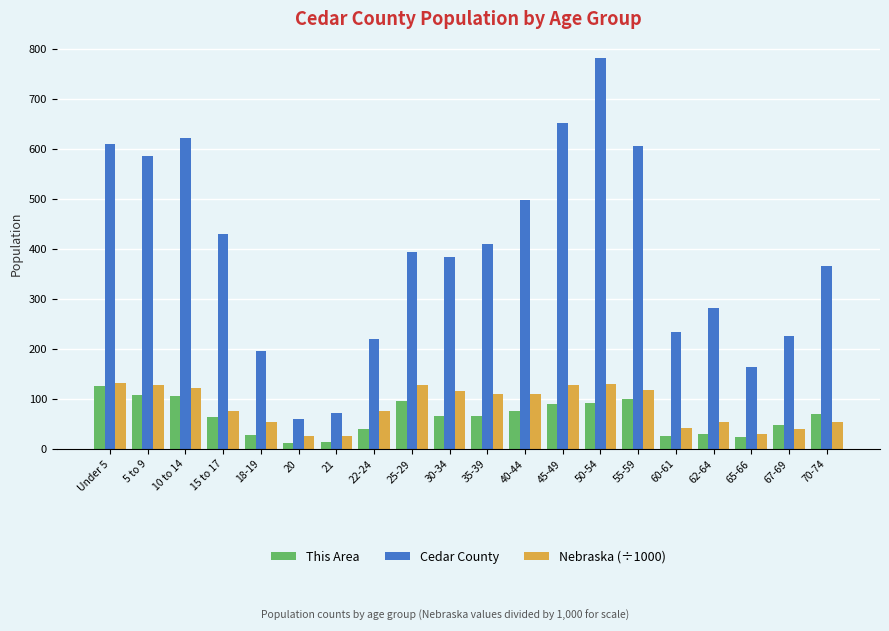

The value of Nebraska (÷1000) at 5 to 9 is 46.2. True or false?

False